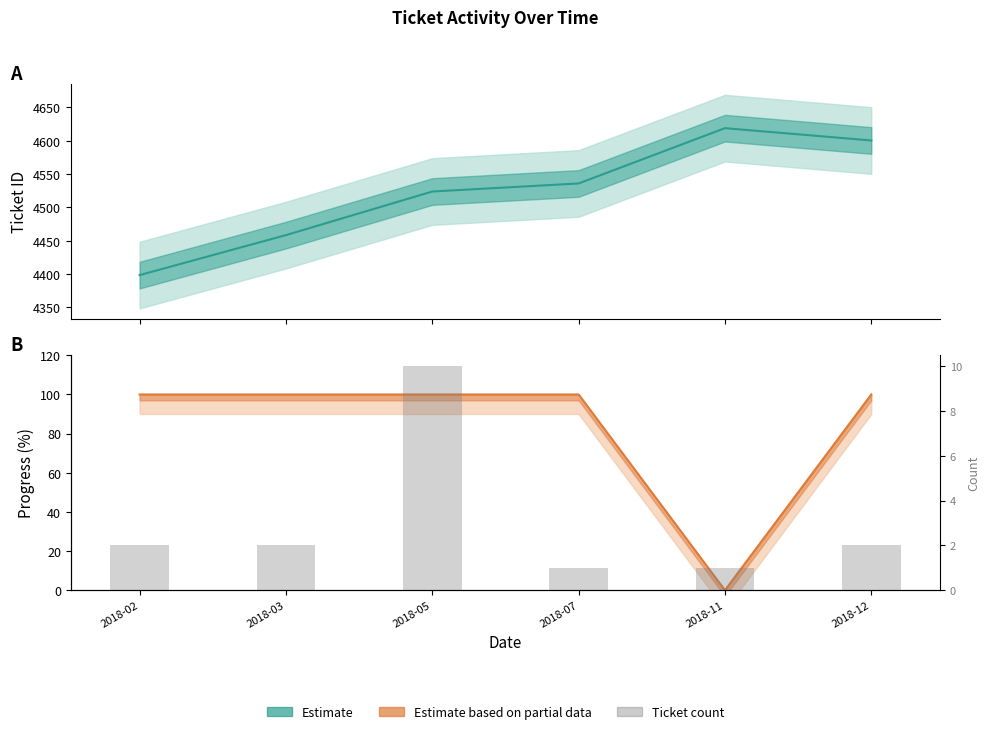

What is the maximum value shown in the chart?

4619.0